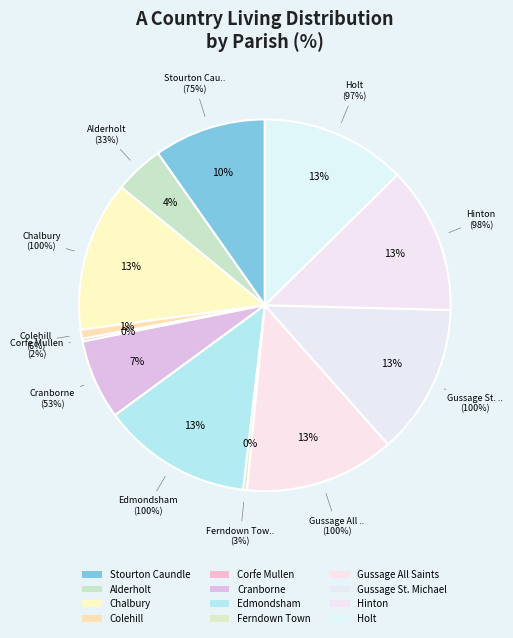

True or false: Stourton Caundle accounts for 10% of the total.

True